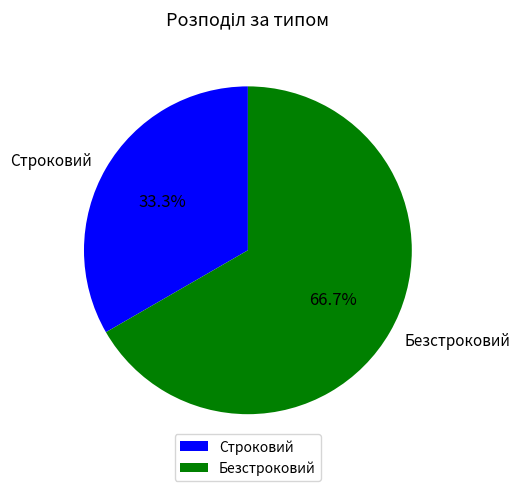

Which category has the biggest portion of the pie?

Безстроковий